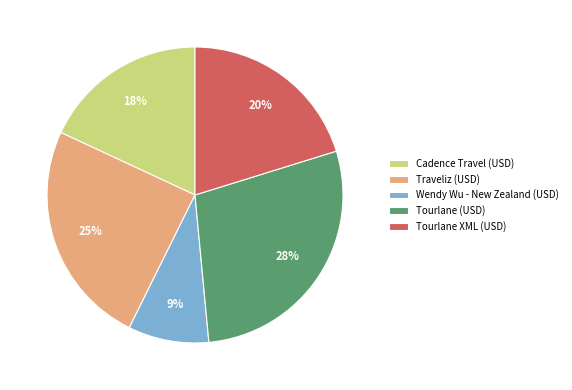

Count the number of slices in the pie.

5